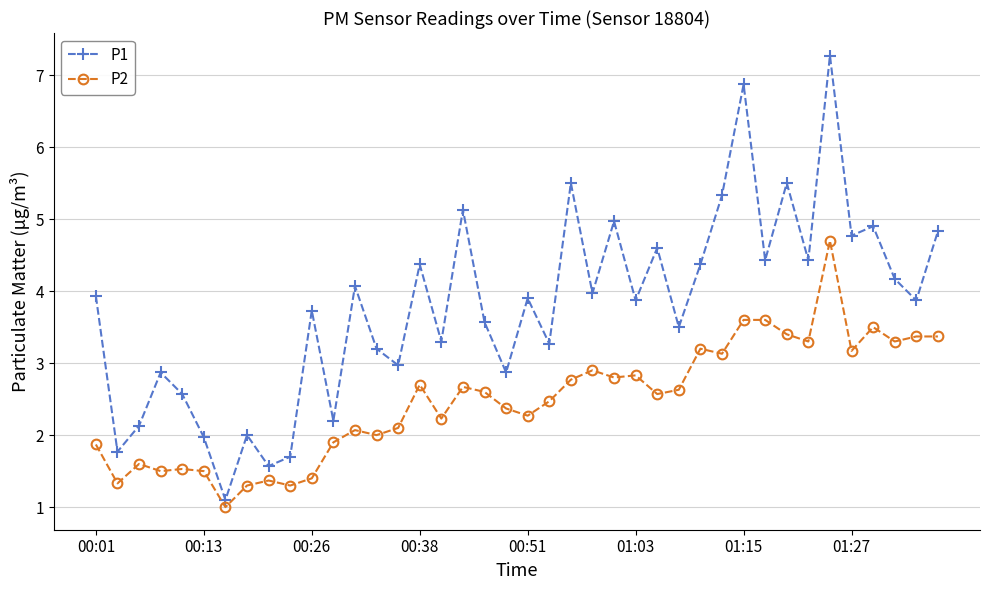

What is the value of the P1 point at the 6th from the left?

2.0